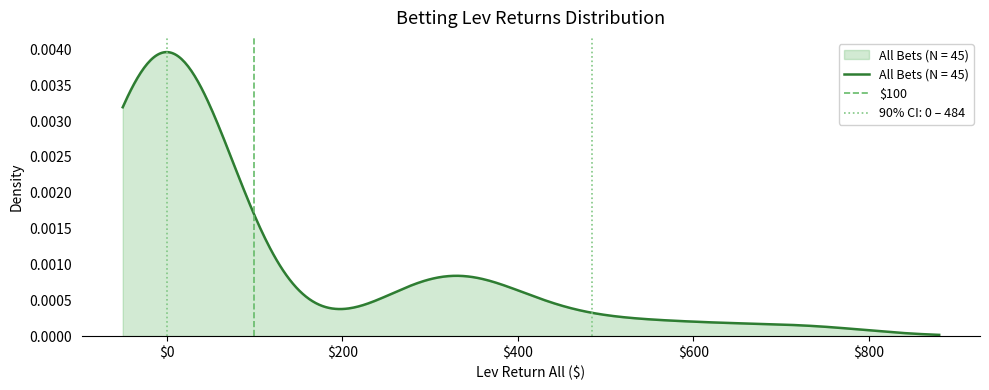

True or false: the data shows 0 at $0.

False